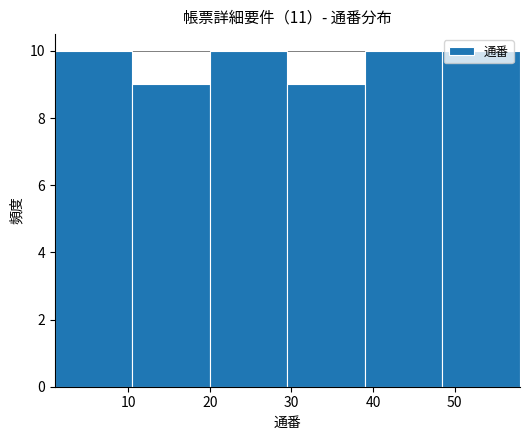

Reading left to right, transcribe this chart: for each bar, give the range it covers on the x-axis and its height. Neither the bar edges nor the heights are printed on the chart, so give them approximately, as read against the axes.

1.0 to 10.5: 10
10.5 to 20.0: 9
20.0 to 29.5: 10
29.5 to 39.0: 9
39.0 to 48.5: 10
48.5 to 58.0: 10